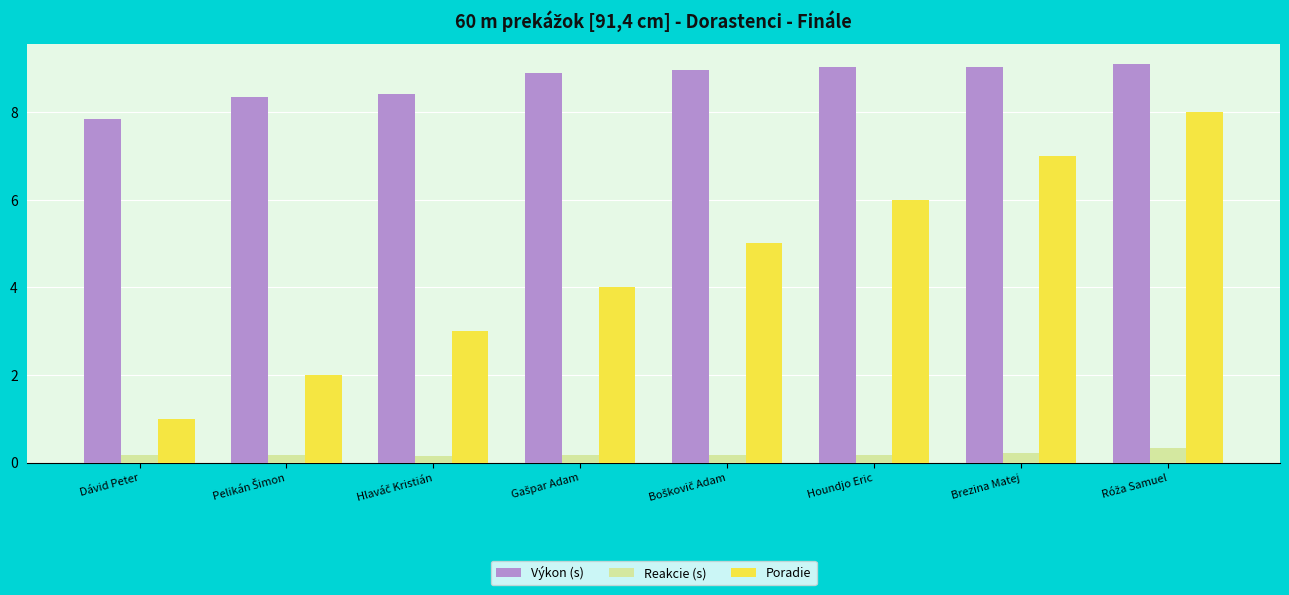

Which category has the lowest value in the Poradie series?

Dávid Peter